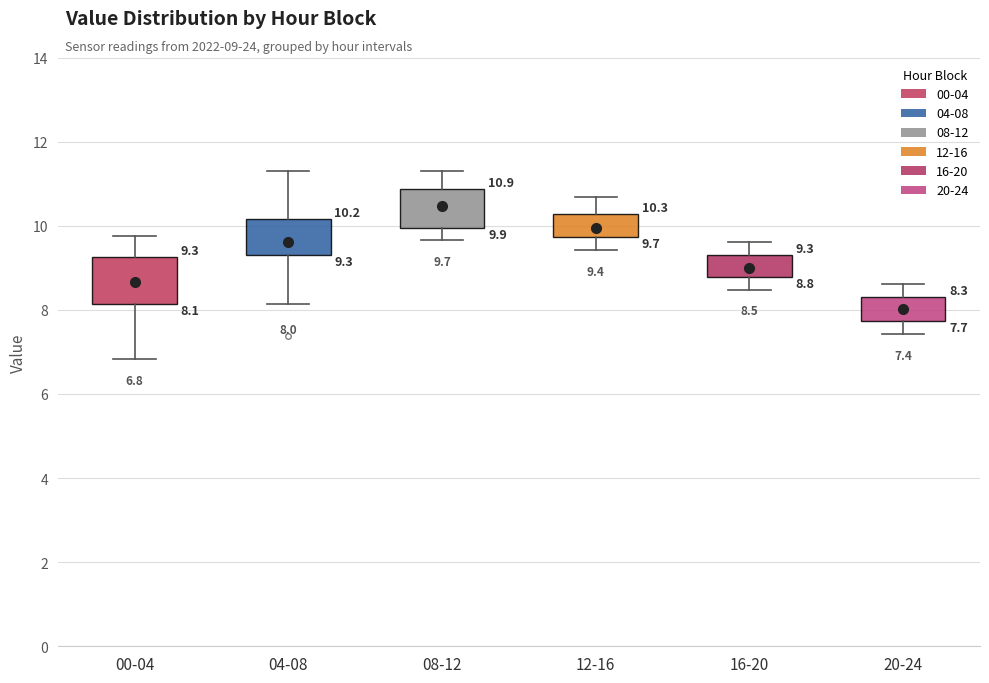

Which box's median line is the lowest?

20-24